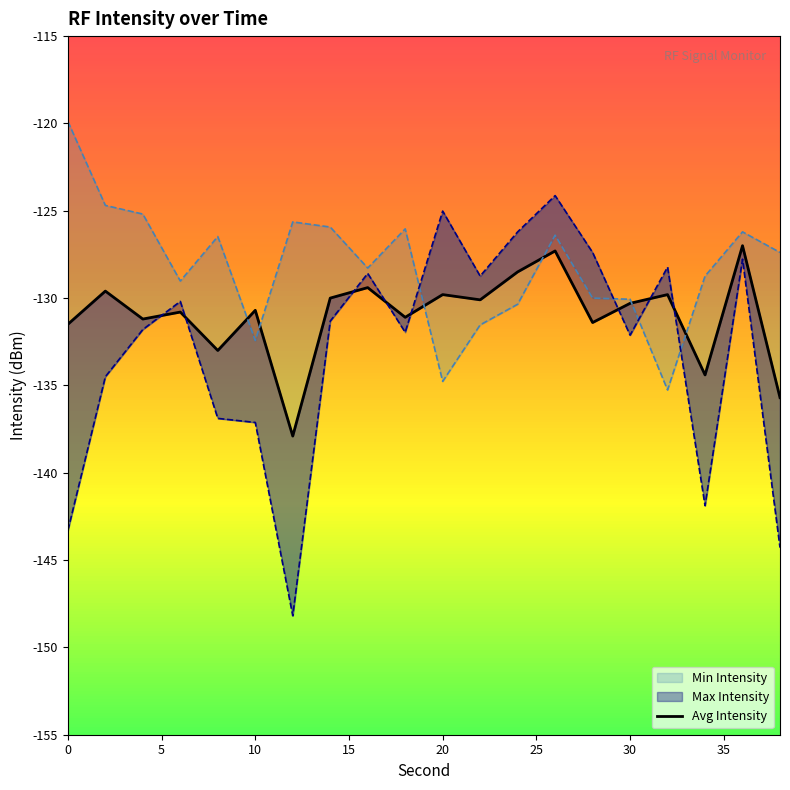

Where does the data first go above -130?

5